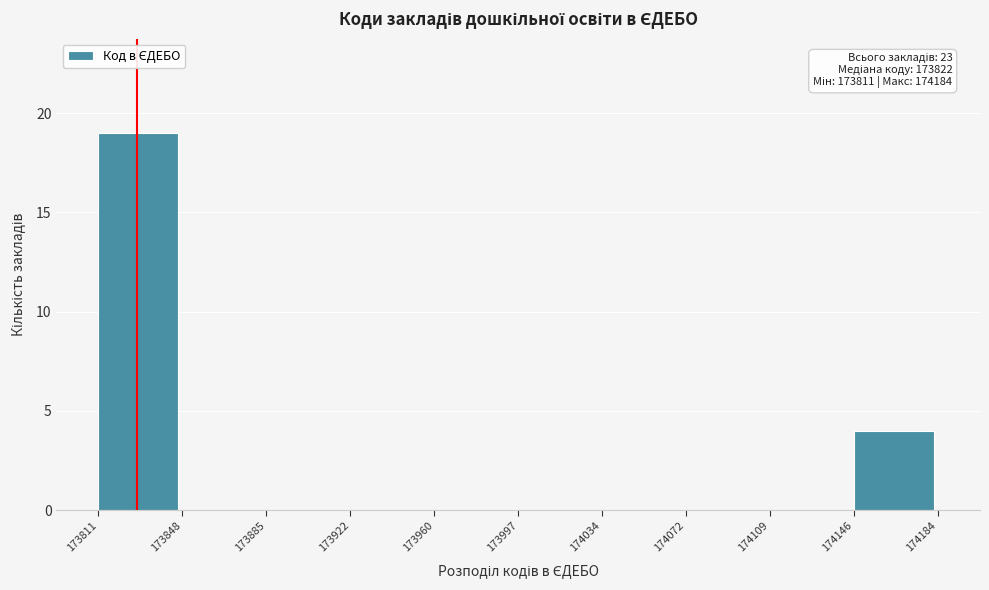

Which range on the x-axis has the tallest bar?

173811 to 173848